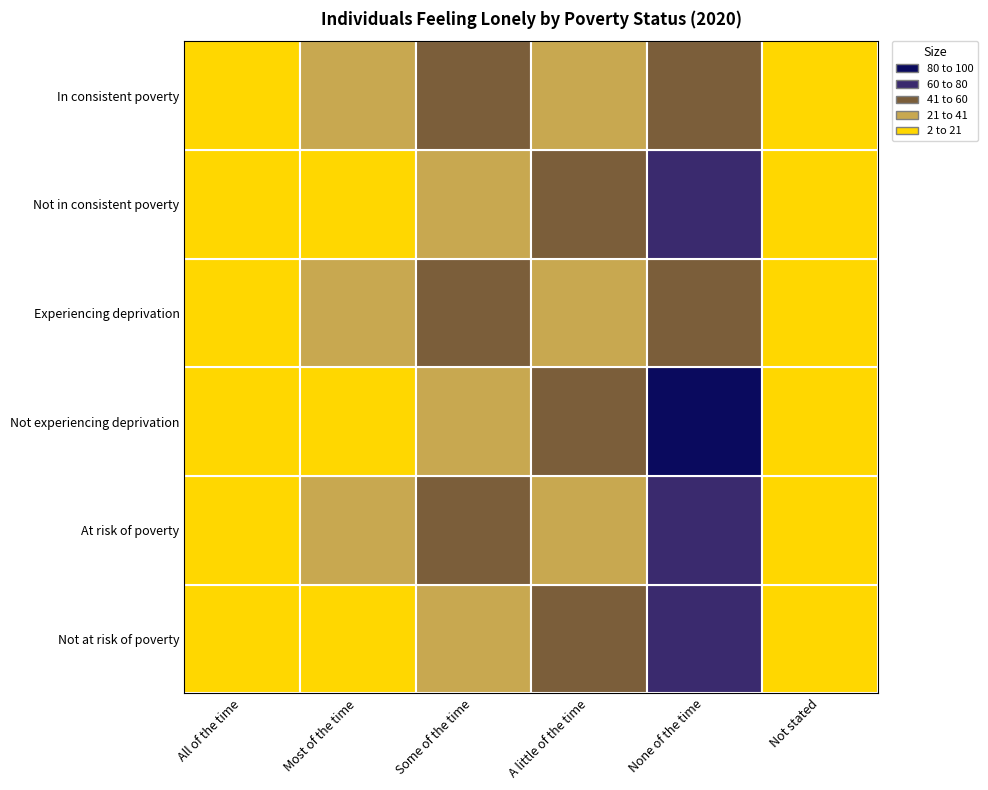

At which category is the sum across all series the highest?

None of the time